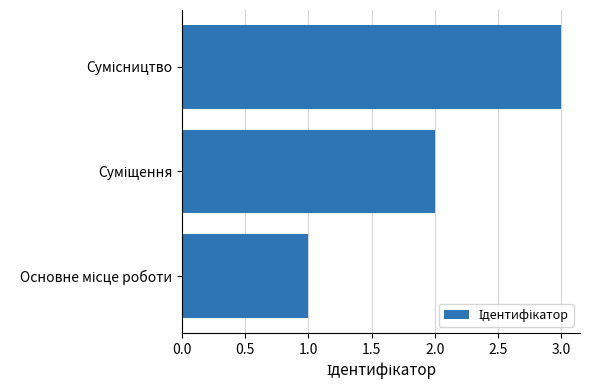

What is the sum of all values?

6